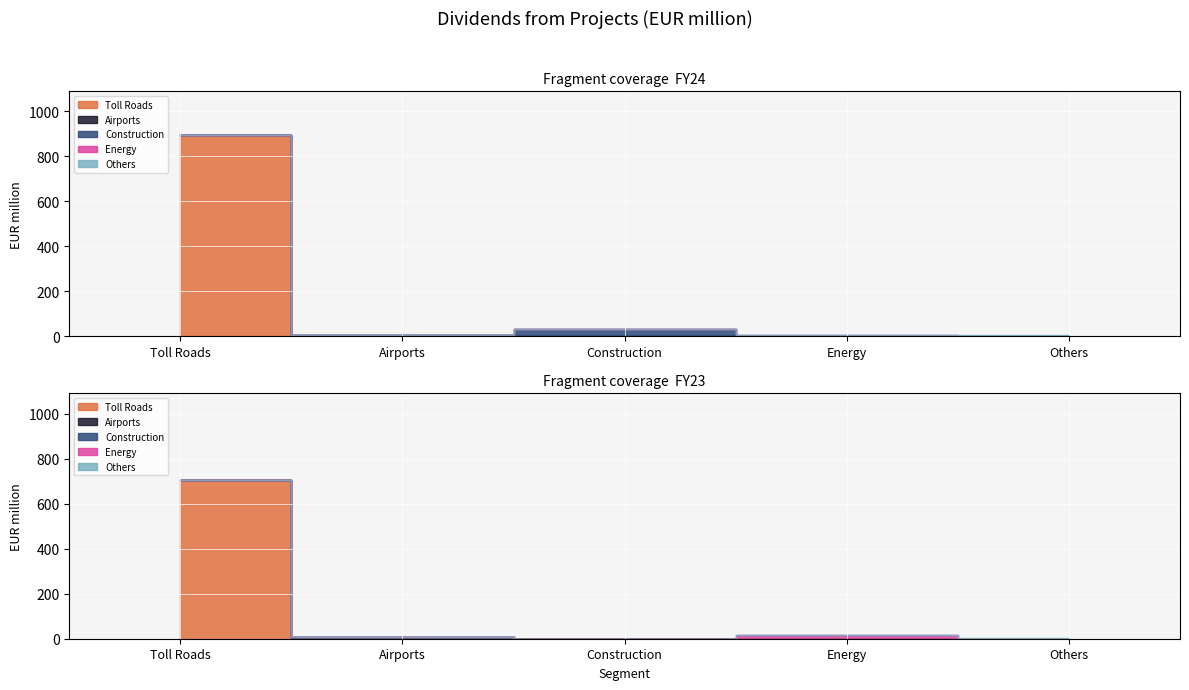

What is the label of the 3rd point from the right?

Construction